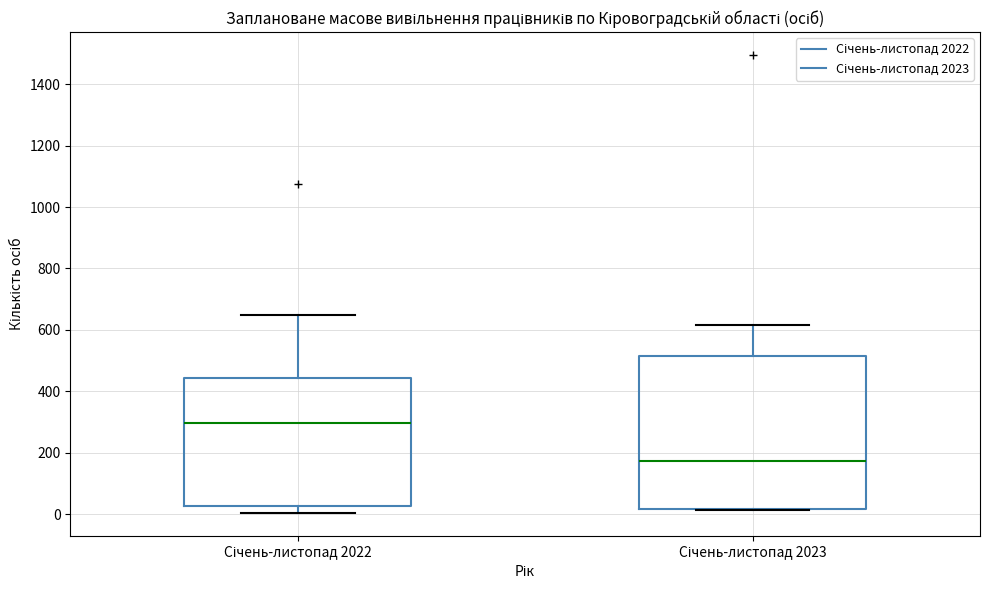

Reading left to right, read every box against the y-axis: the position of its median line, the range the box covers, and the ends of its whiskers. The values are not printed on the chart, so give them approximately, as read against the axis.

Січень-листопад 2022: median 300, box 20 to 440, whiskers 0 to 640
Січень-листопад 2023: median 180, box 20 to 520, whiskers 20 to 620